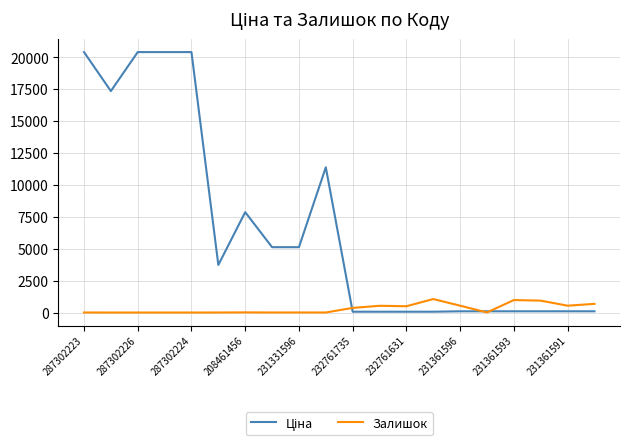

What is the maximum value for Залишок?

1056.0